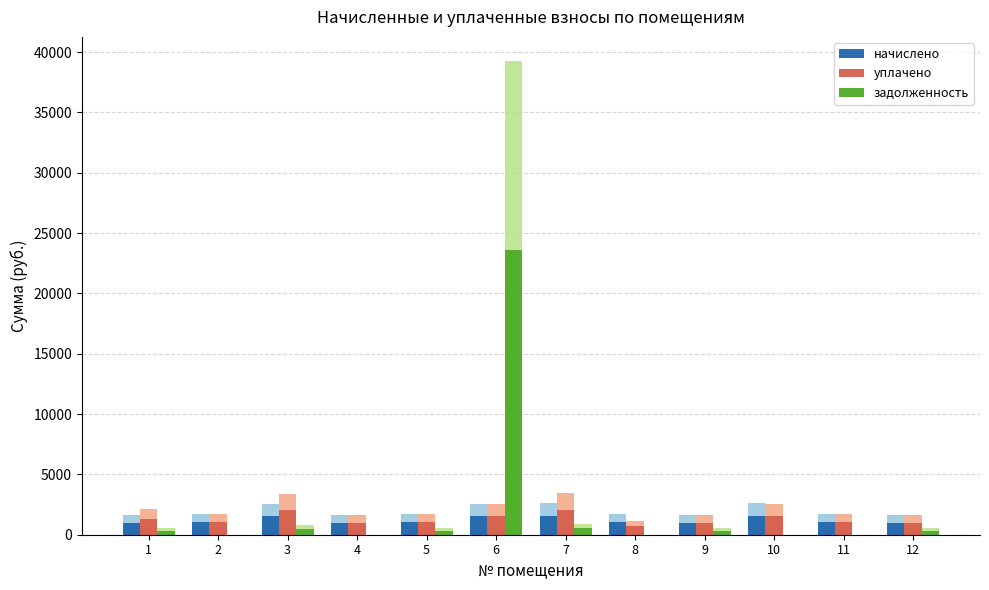

What is the difference between the maximum and minimum values in the начислено series?

604.9